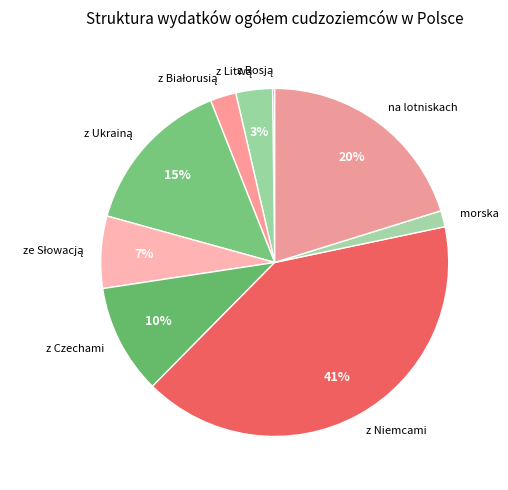

To the nearest percent, what percentage of the pie is z Czechami?

10%